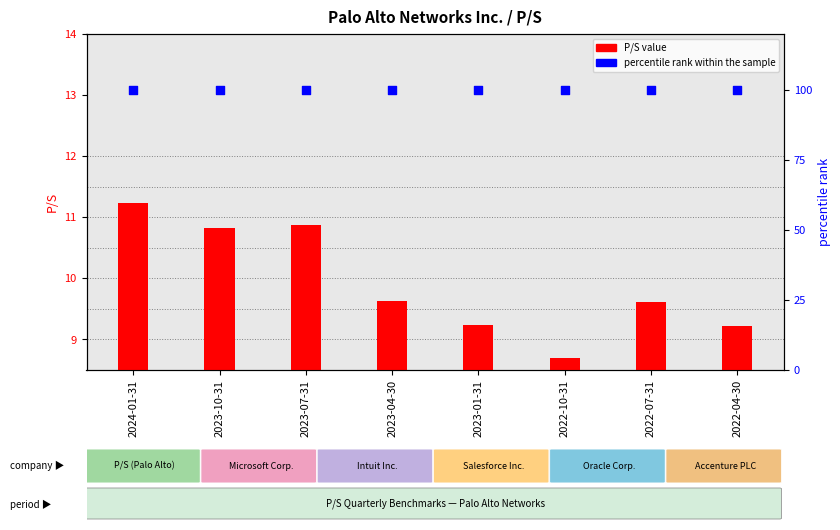

At which category is the sum across all series the highest?

2024-01-31